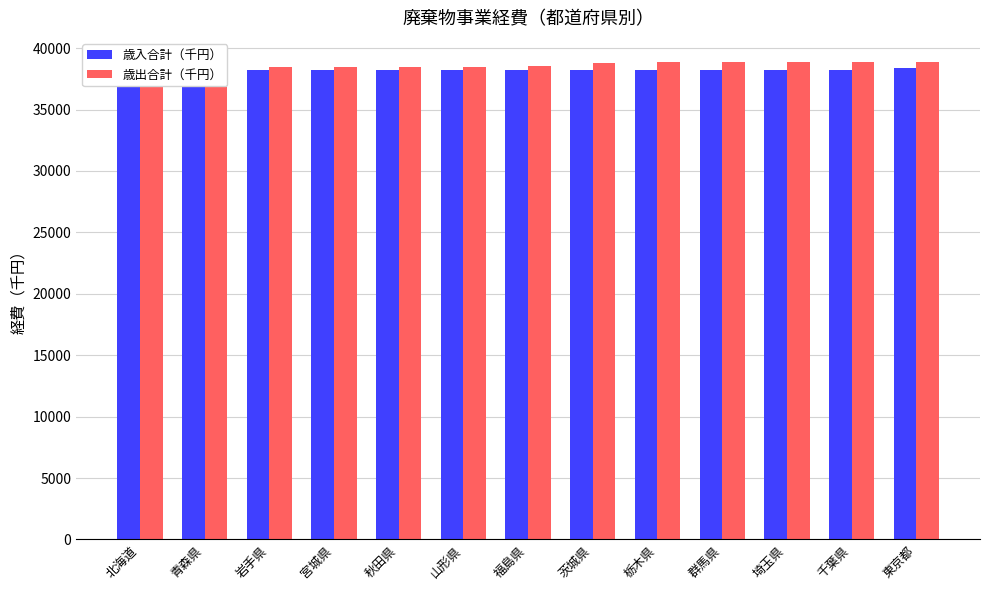

List the labels in order of 歳出合計（千円） value, largest first.

東京都, 千葉県, 埼玉県, 群馬県, 栃木県, 茨城県, 福島県, 山形県, 秋田県, 宮城県, 岩手県, 青森県, 北海道